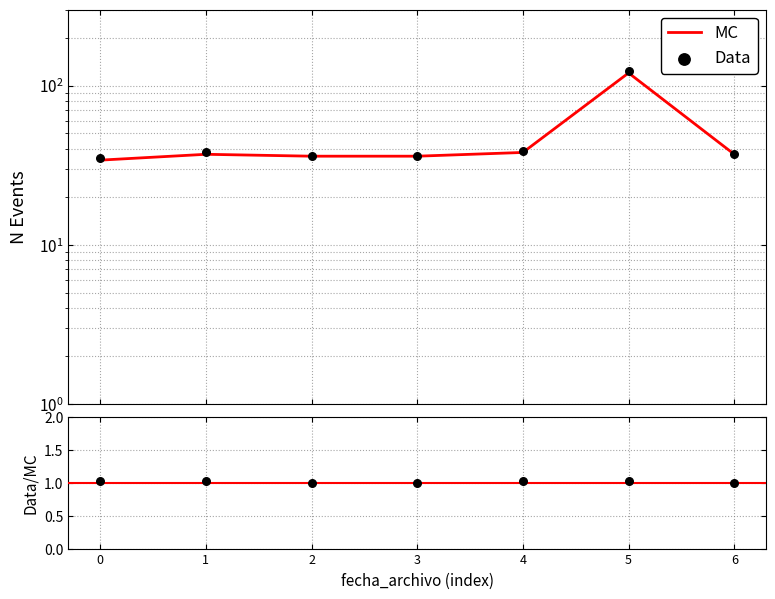

What is the total value across all series at 0?

70.0